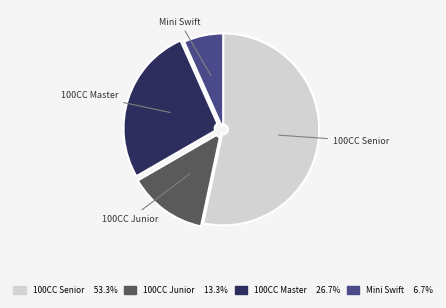

Which slice is the largest?

100CC Senior